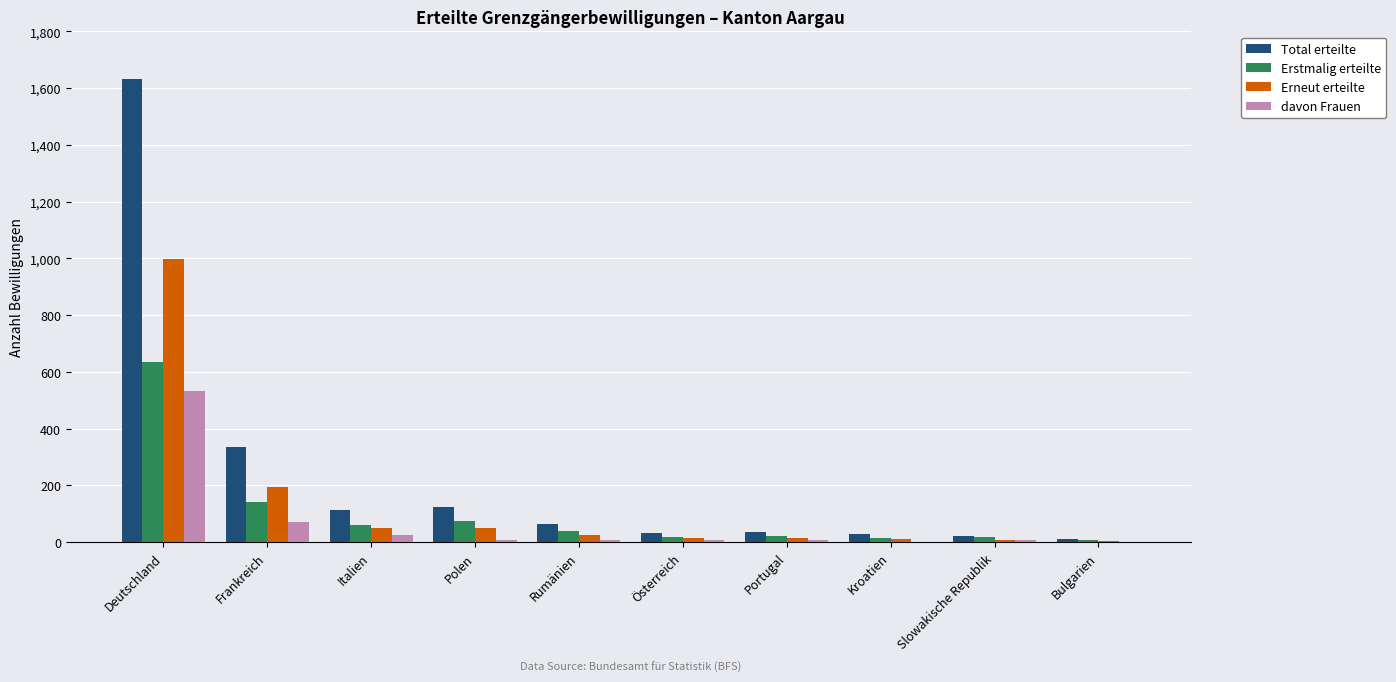

Which category has the highest value across all series?

Deutschland